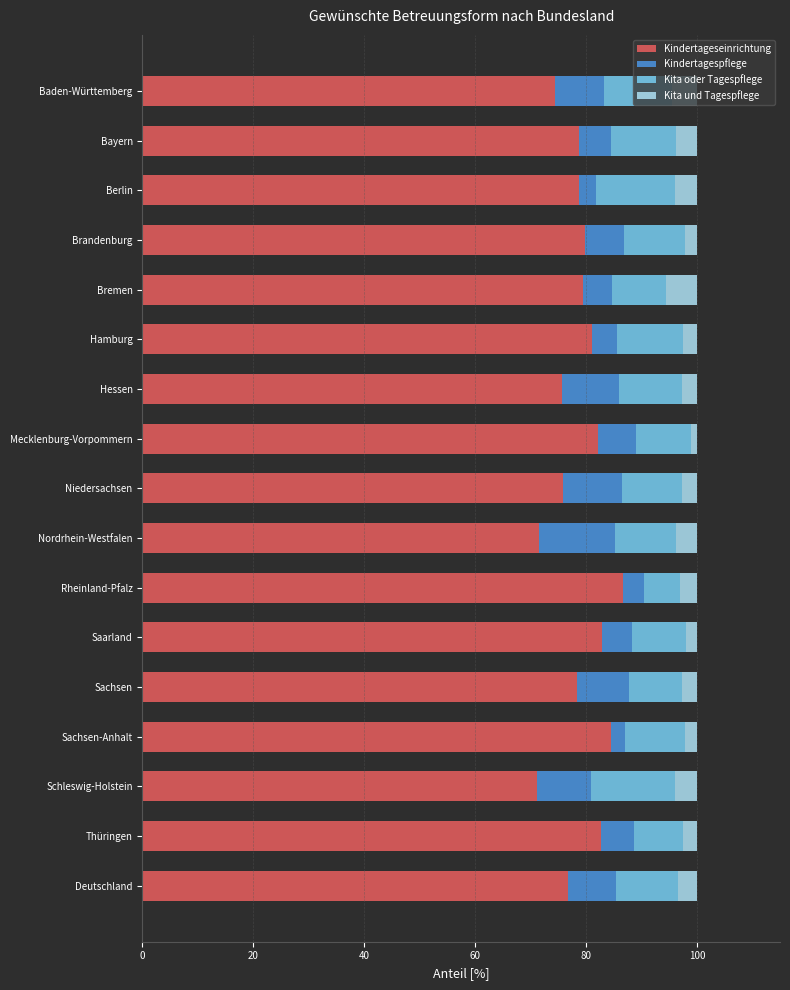

What is the sum of the Kindertageseinrichtung values at Rheinland-Pfalz and Sachsen?

165.0